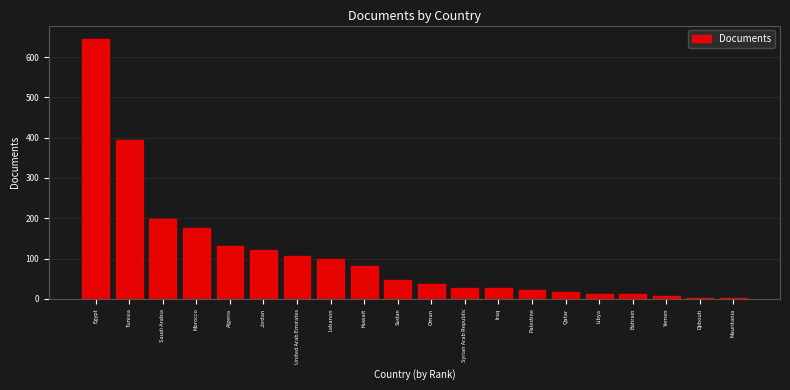

What is the sum of all values?

2161